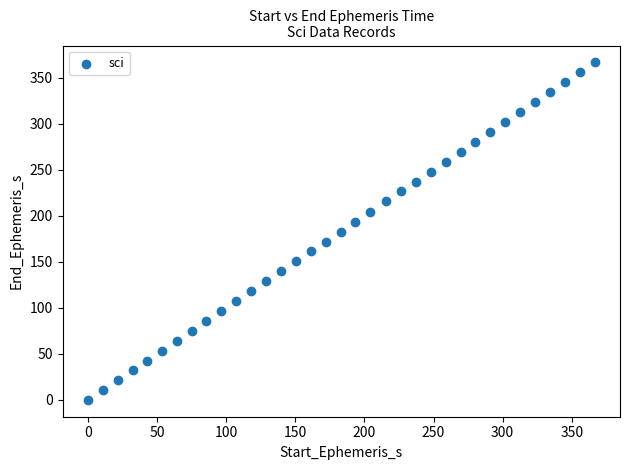

What is the range of Y values (max minus min)?

366.6